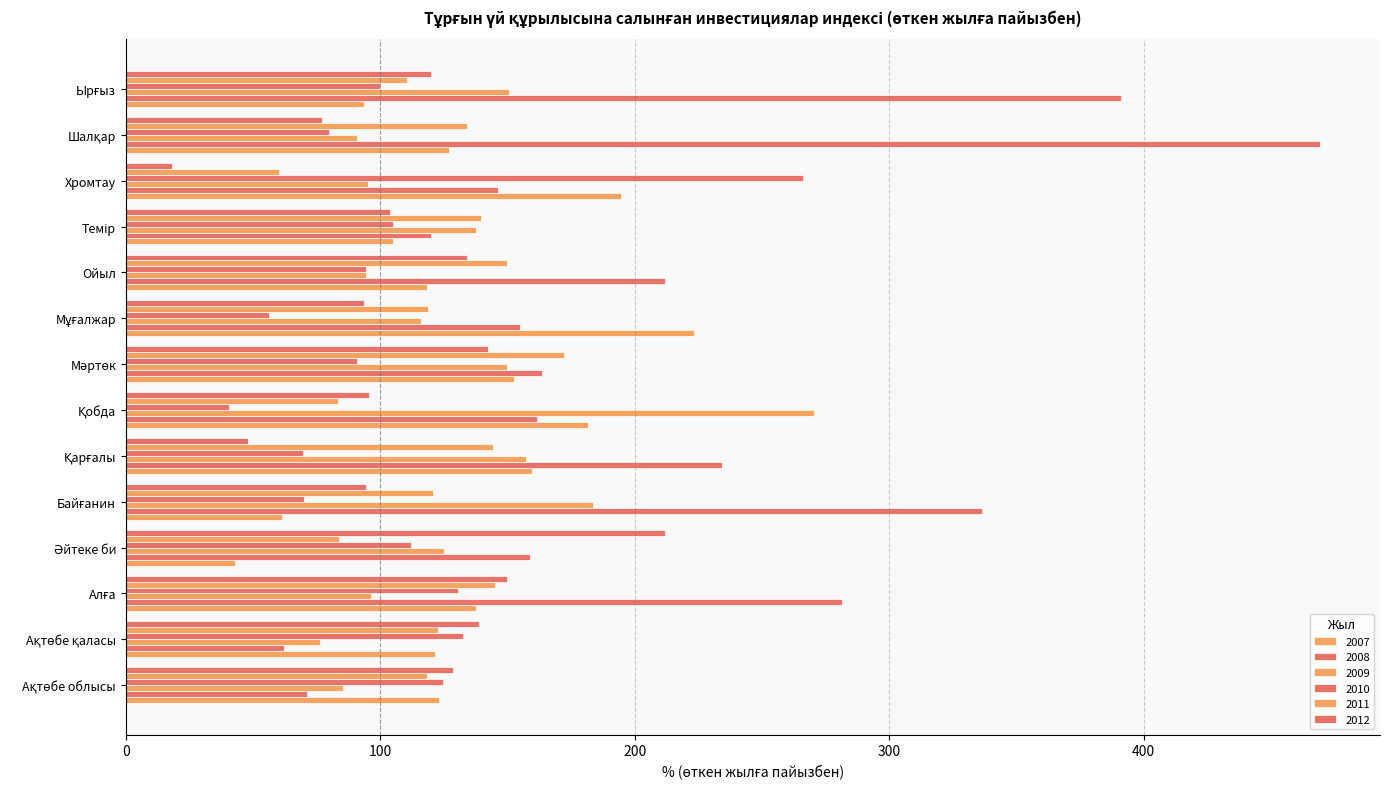

How many values in the 2007 series exceed 126?

7